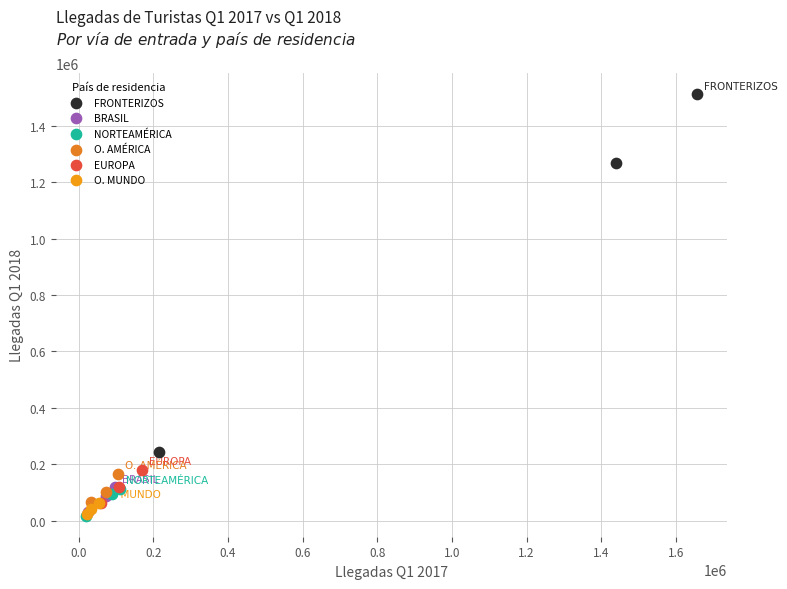

What are all the series names shown in the legend?

FRONTERIZOS, BRASIL, NORTEAMÉRICA, O. AMÉRICA, EUROPA, O. MUNDO